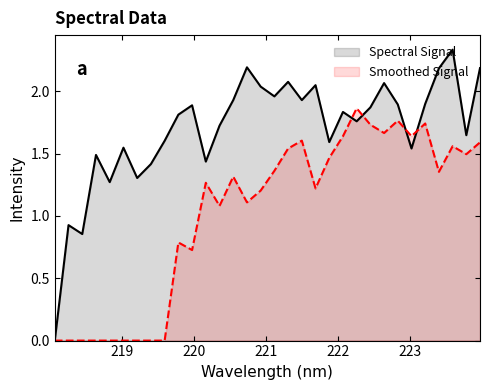

Reading left to right, transcribe all the data shown in this chart.

0.0	0.9	0.9	1.5	1.3	1.5	1.3	1.4	1.6	1.8	1.9	1.4	1.7	1.9	2.2	2.0	2.0	2.1	1.9	2.1	1.6	1.8	1.8	1.9	2.1	1.9	1.5	1.9	2.2	2.3	1.6	2.2